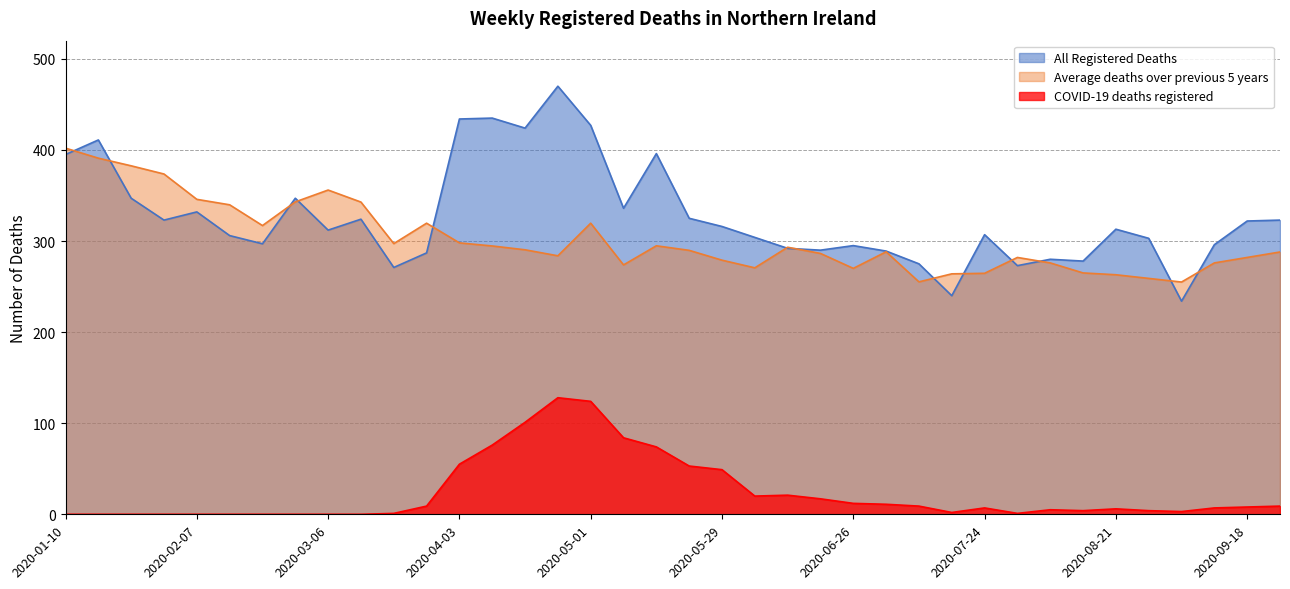

List the series in order of their peak value, lowest first.

COVID-19 deaths registered, Average deaths over previous 5 years, All Registered Deaths